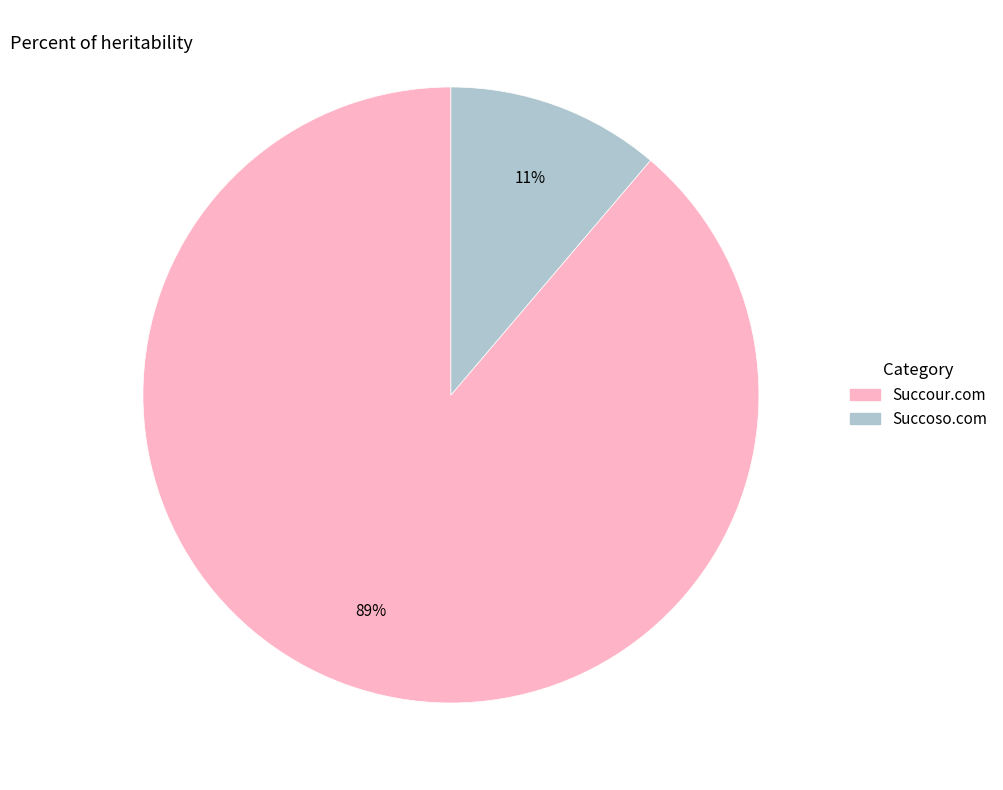

What is the smallest slice in the pie chart?

Succoso.com